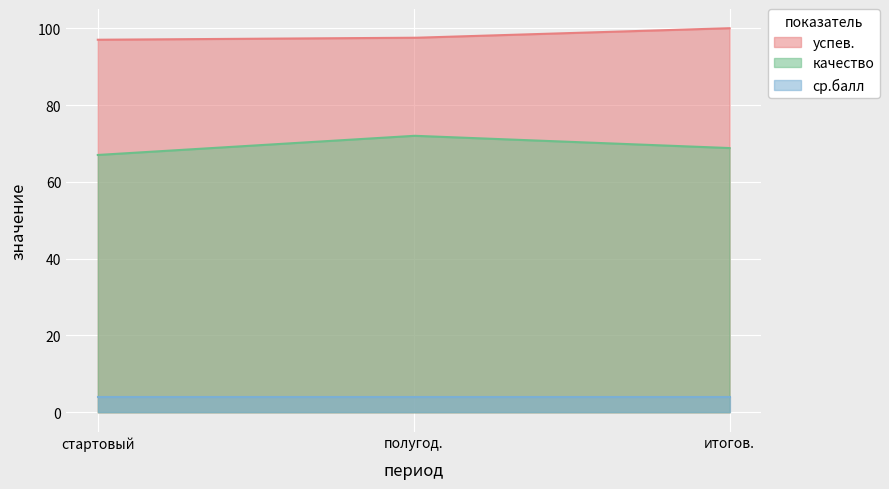

Rank the series by their maximum value, from lowest to highest.

ср.балл, качество, успев.